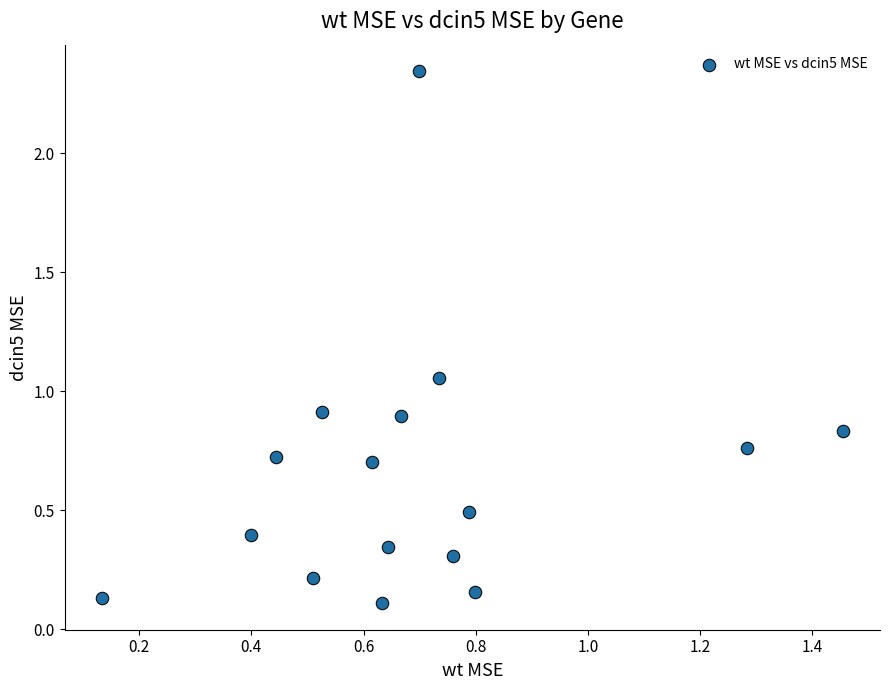

What is the range of X values (max minus min)?

1.3